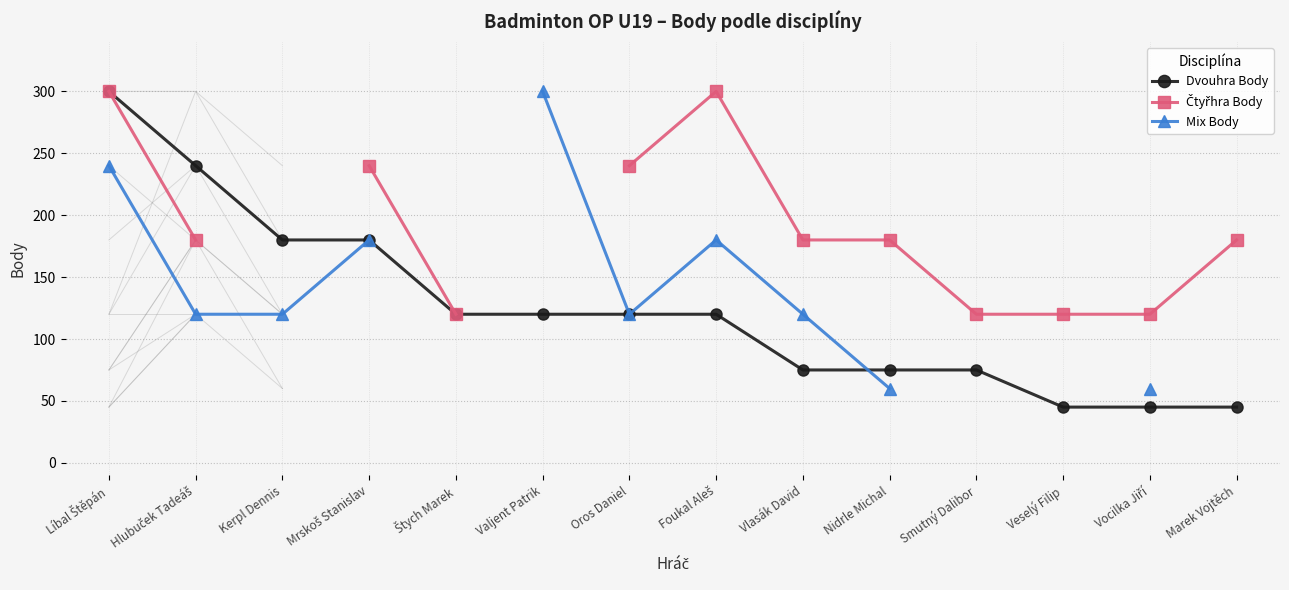

True or false: Mix Body has a value of 120.0 at Kerpl Dennis.

True